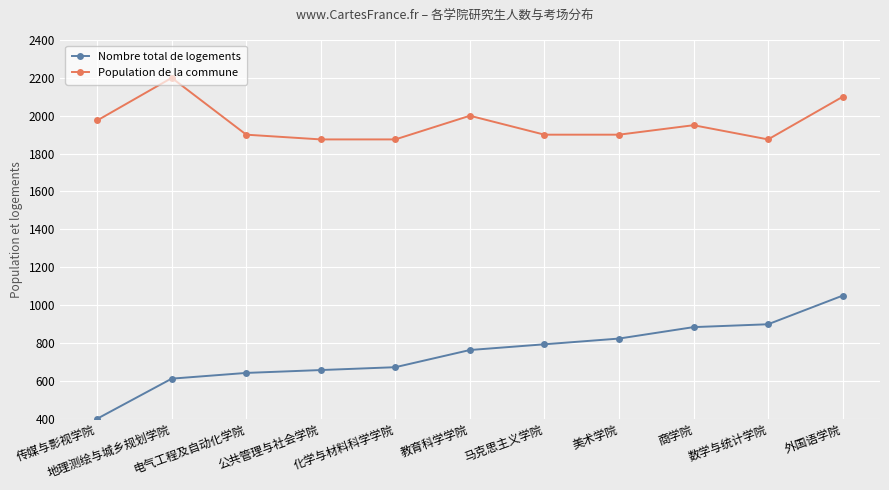

Which category has the highest value in the Nombre total de logements series?

外国语学院